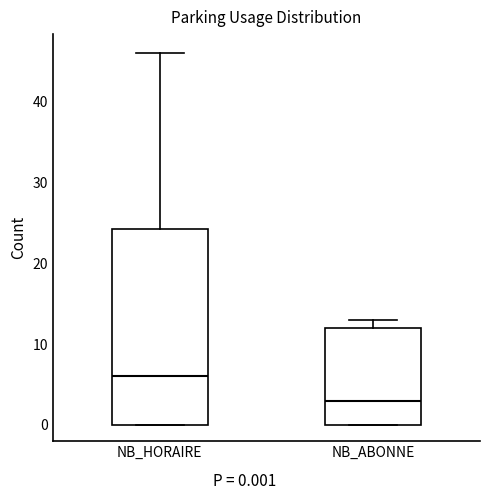

Reading left to right, transcribe this box plot: for each box, give where its median line is, the range the box spans, and where its two whiskers end, as read against the y-axis. The values are not printed on the chart, so give them approximately, as read against the axis.

NB_HORAIRE: median 6, box 0 to 24, whiskers 0 to 46
NB_ABONNE: median 3, box 0 to 12, whiskers 0 to 13